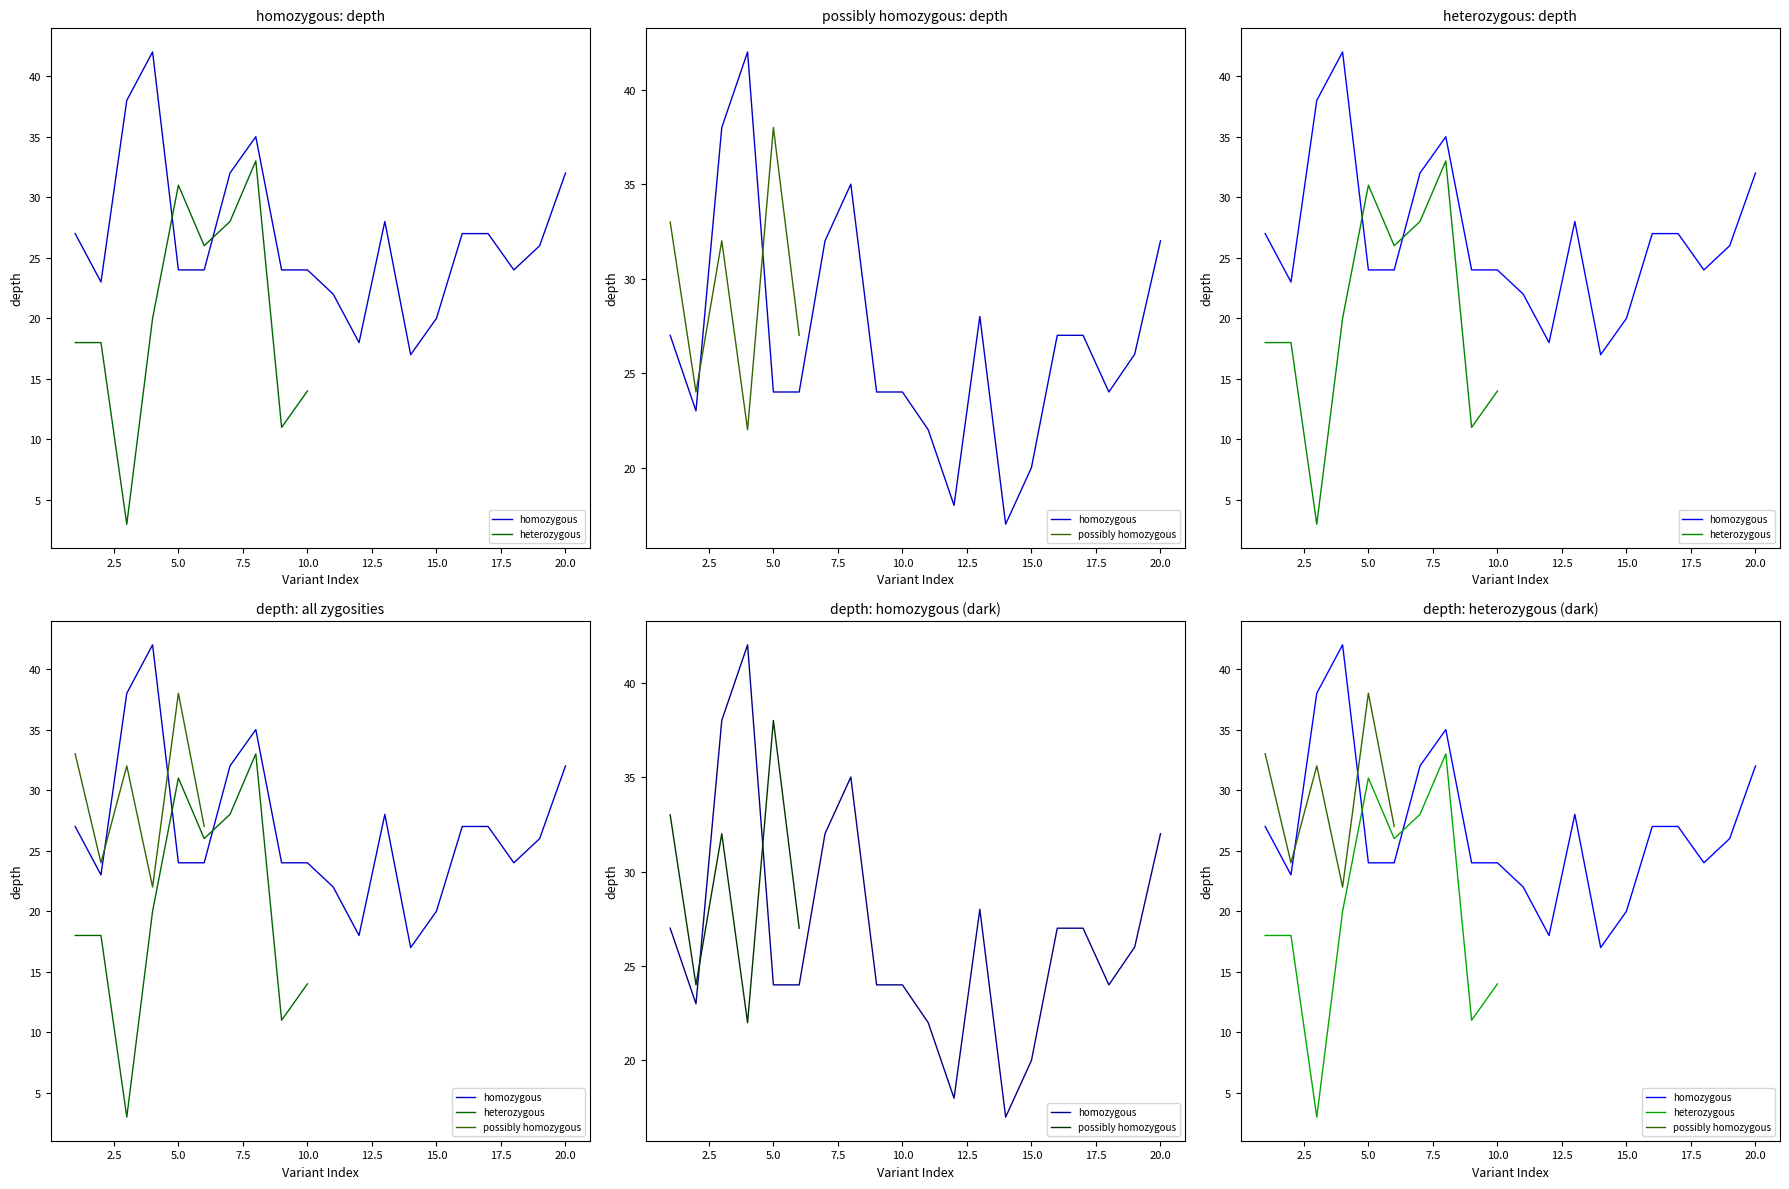

What is the difference between the second highest and second lowest values in the homozygous series?

20.0